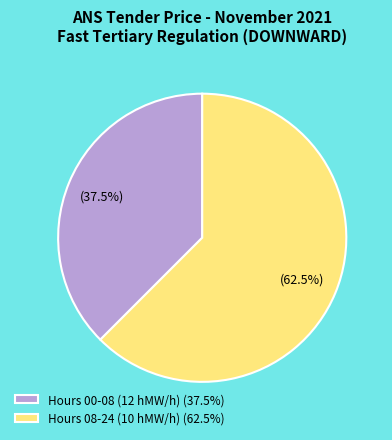

Which category has the biggest portion of the pie?

Hours 08-24 (10 hMW/h) (62.5%)